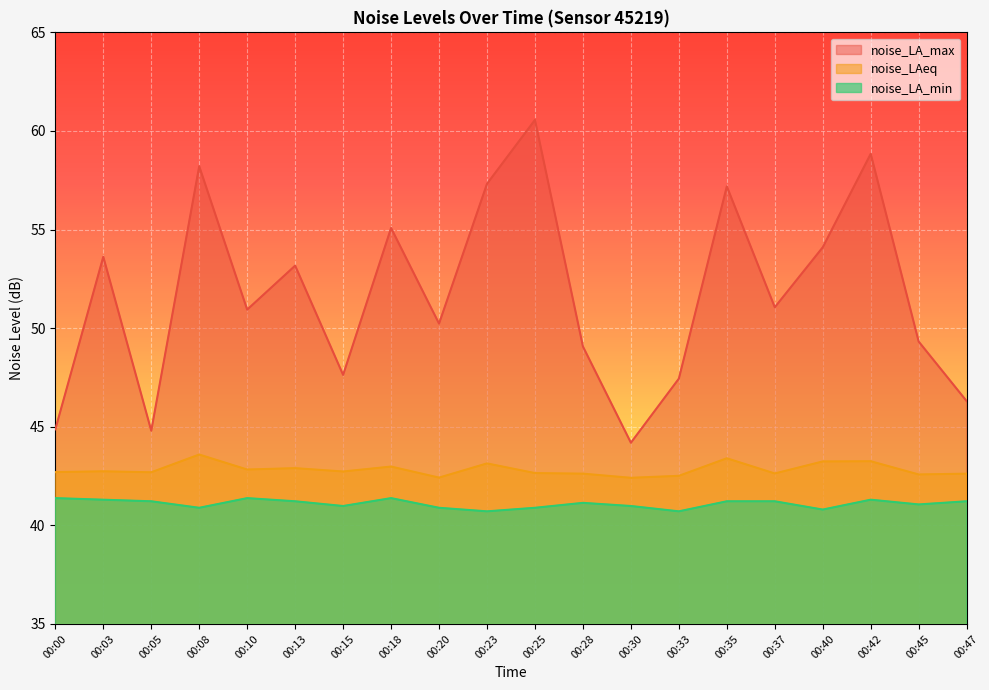

Rank the series by their maximum value, from lowest to highest.

noise_LA_min, noise_LAeq, noise_LA_max